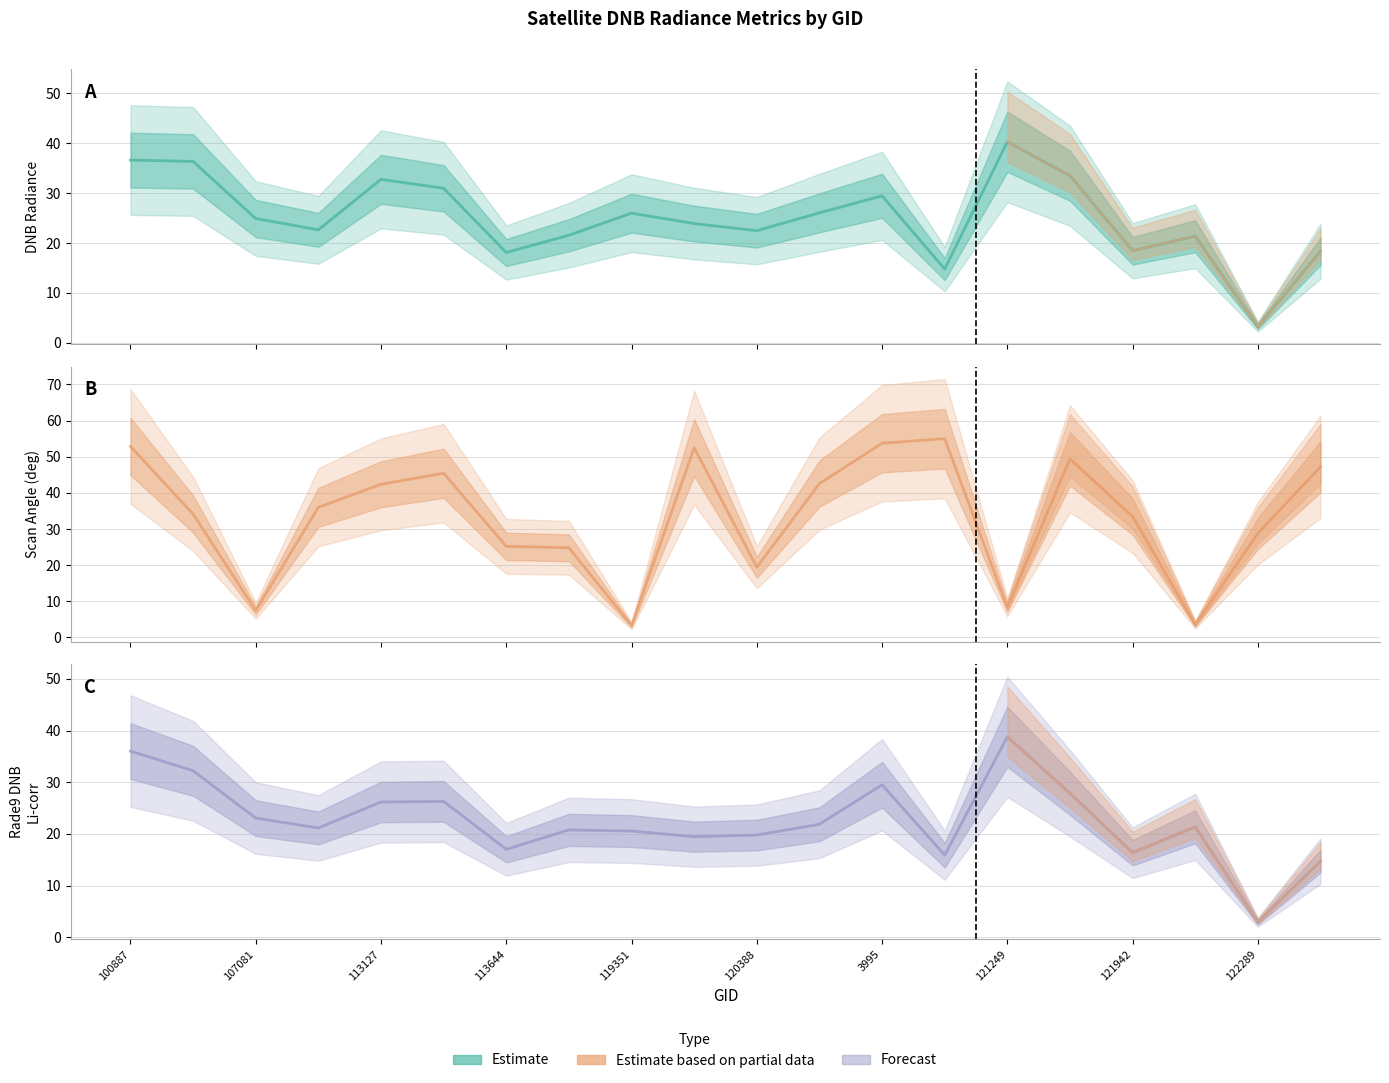

At 122289, list the series in order from smallest to largest.

Rade9 DNB Li-corr, DNB Radiance, Scan Angle